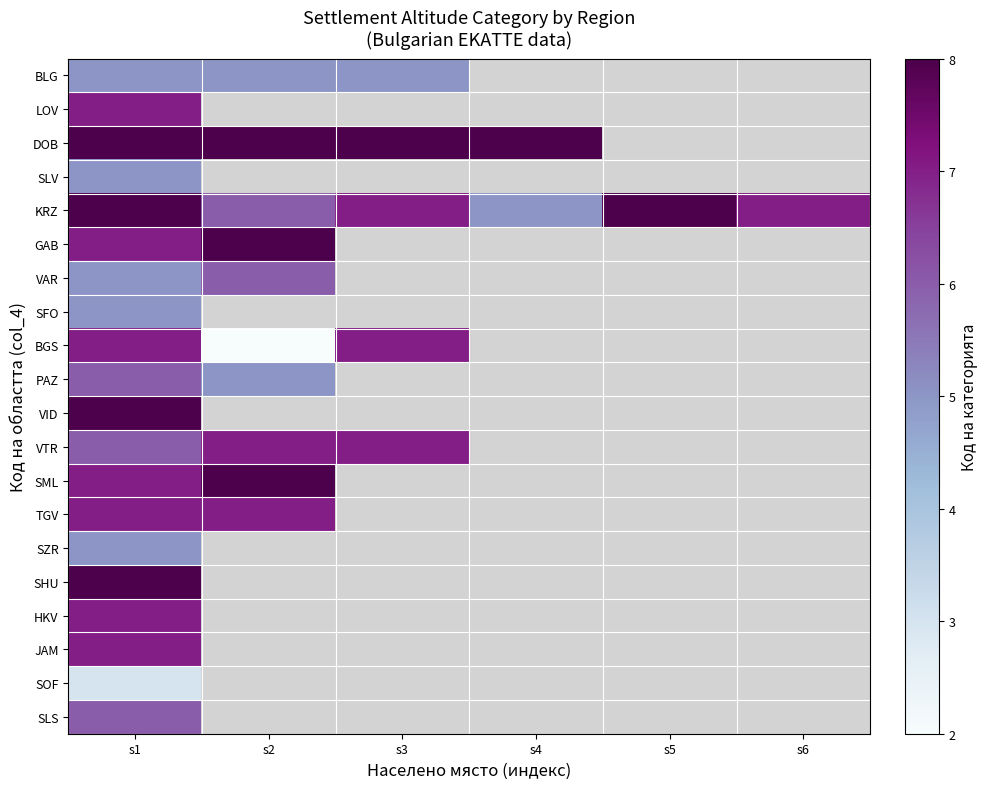

At which category does the chart reach its peak across all series?

s1